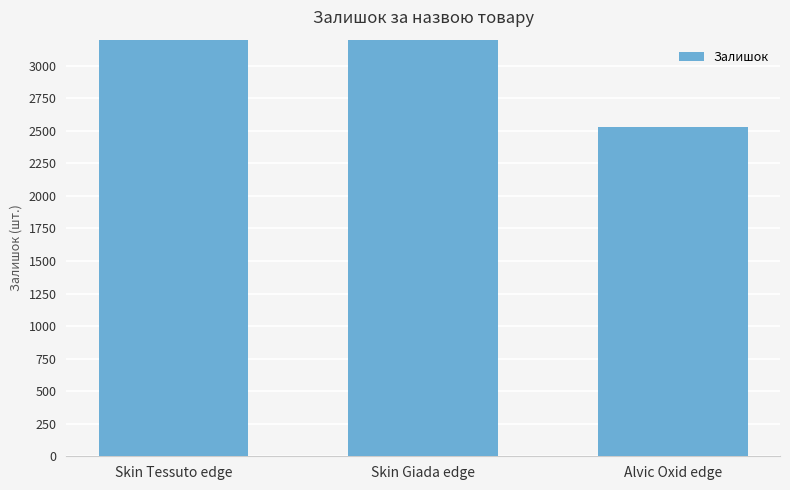

What is the change in value from Skin Tessuto edge to Skin Giada edge?

+363